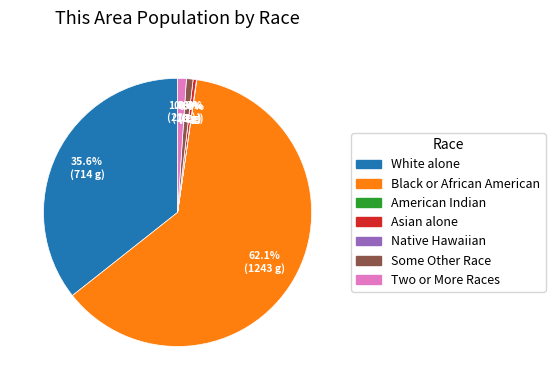

How many segments does this pie chart have?

7